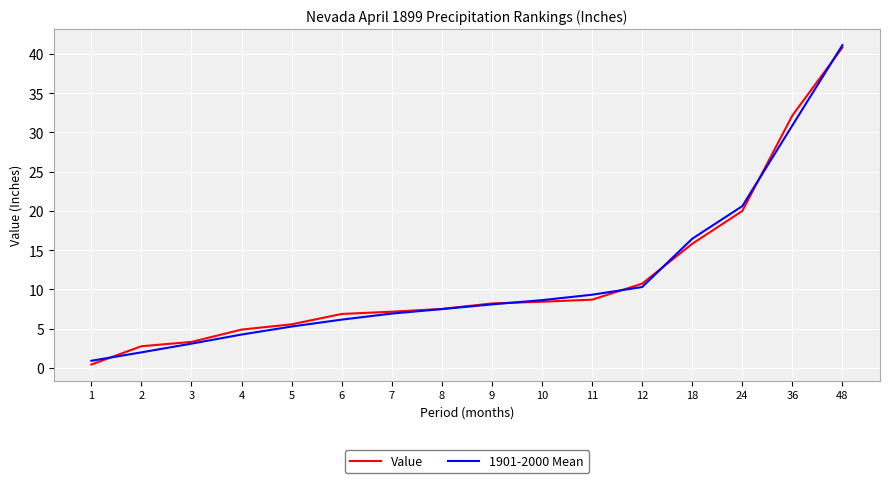

The value of Value at 4 is 2.9. True or false?

False